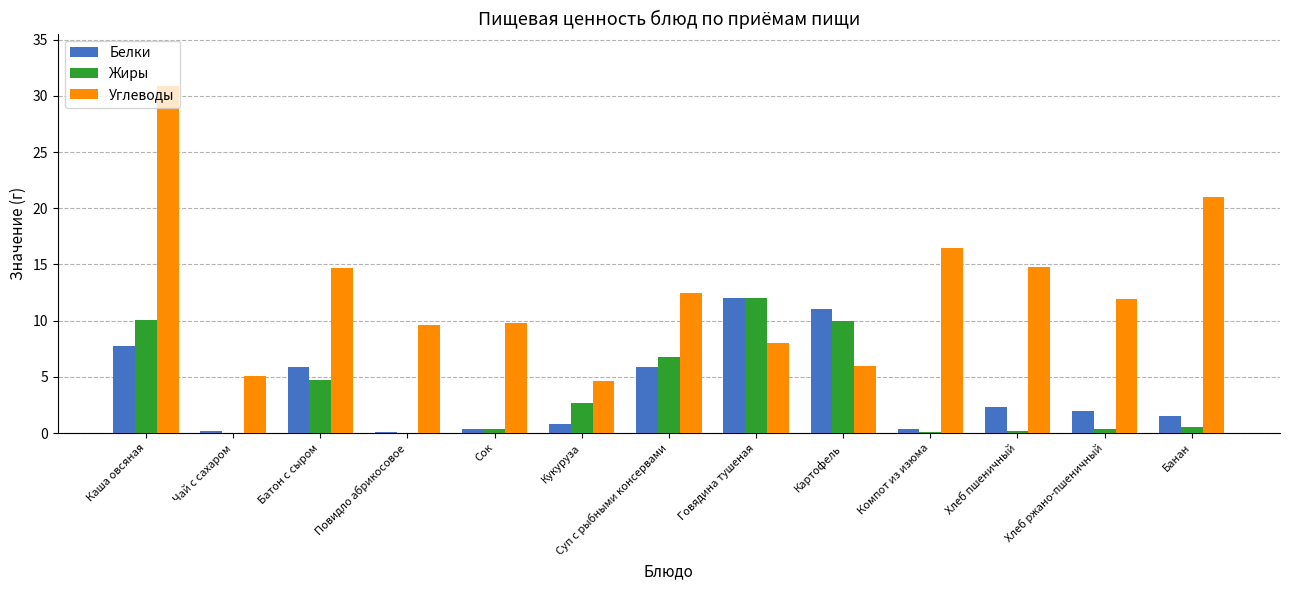

At which category is the sum across all series the highest?

Каша овсяная